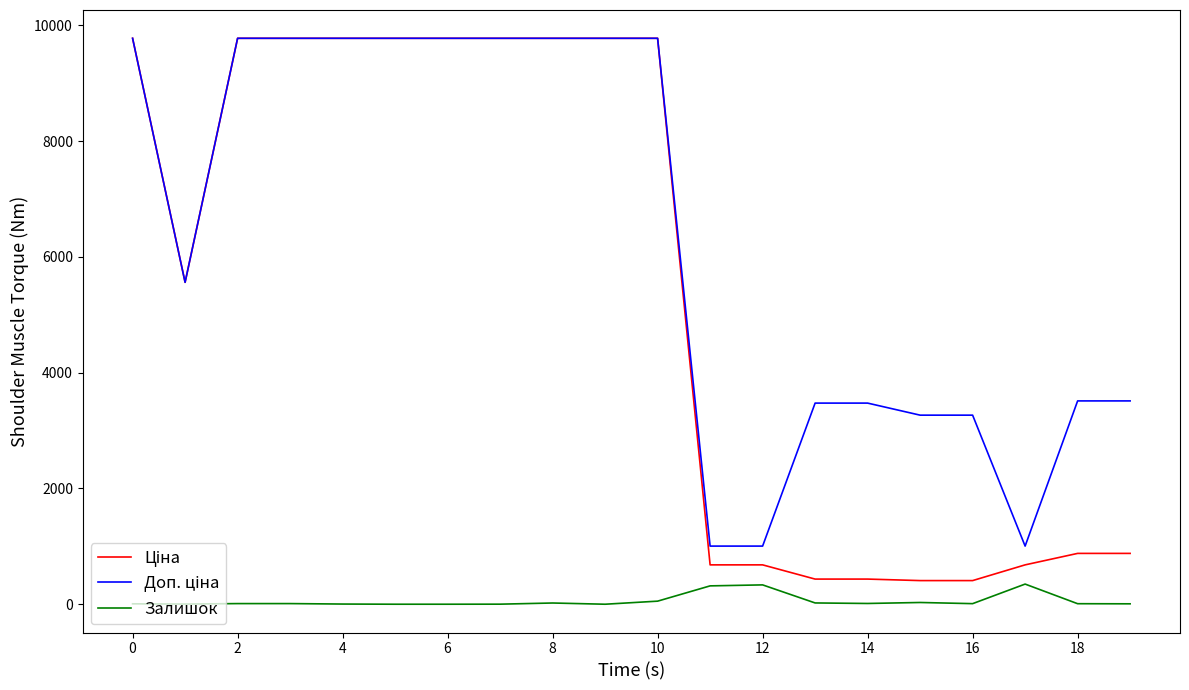

What is the maximum value for Залишок?

348.0